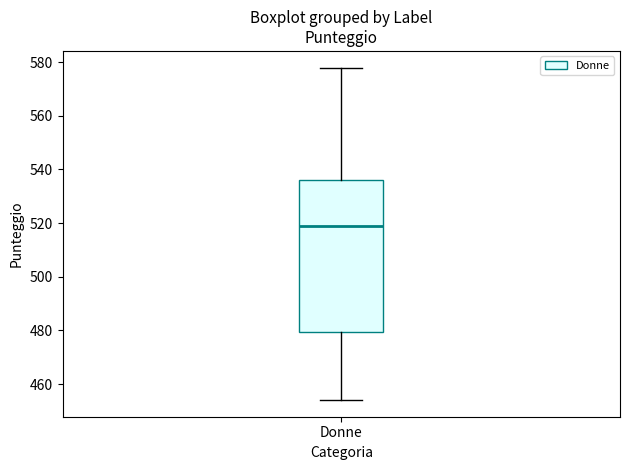

Read this box plot against the y-axis: the position of the median line, the range covered by the box, and the ends of both whiskers. The values are not printed on the chart, so give them approximately, as read against the axis.

median 520, box 480 to 536, whiskers 454 to 578